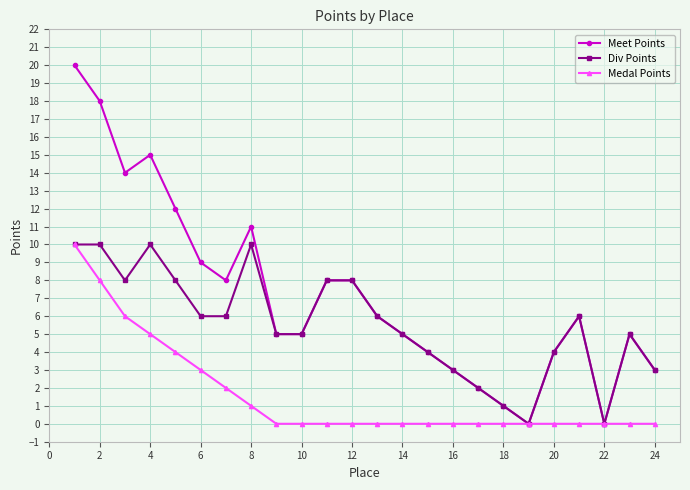

List the series in order of their overall mean, lowest first.

Medal Points, Div Points, Meet Points